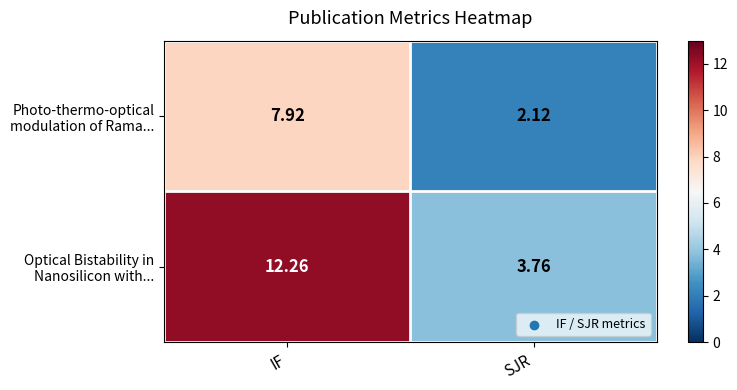

Which category has the highest value across all series?

IF